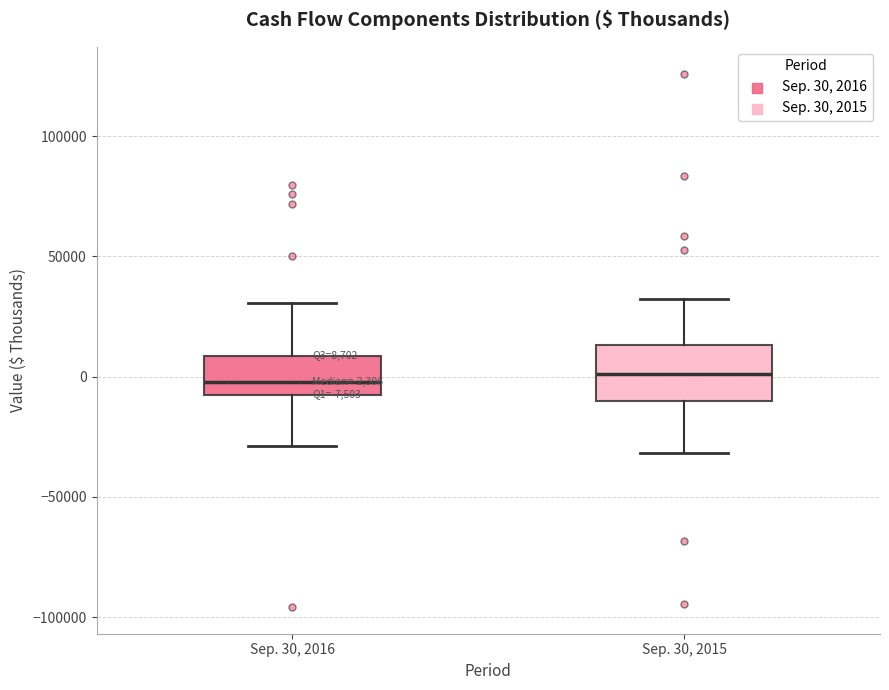

Which box is the tallest, from its lower edge to its upper edge?

Sep. 30, 2015